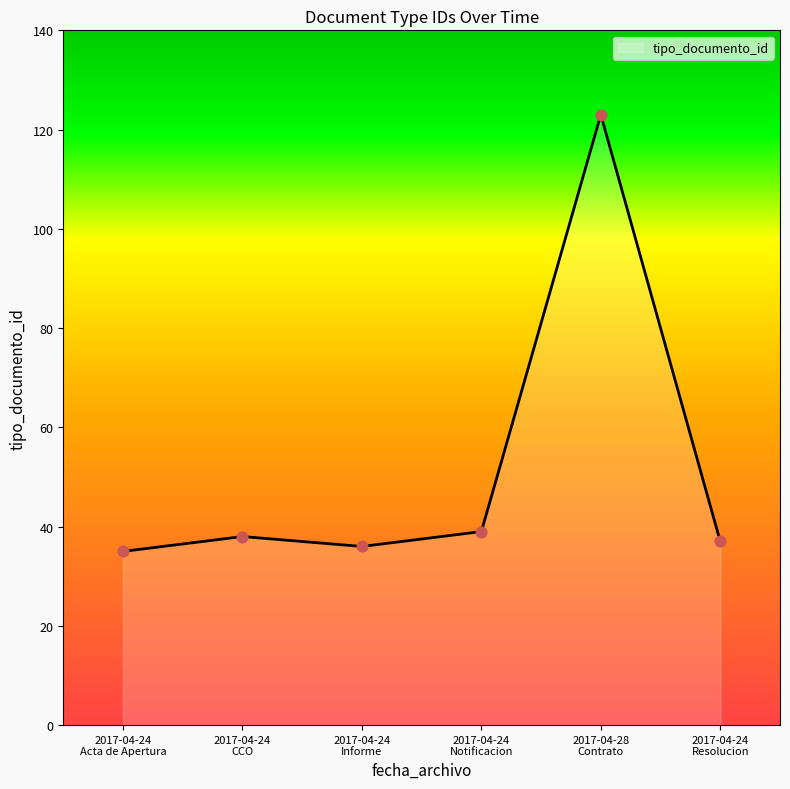

What is the maximum value shown in the chart?

123